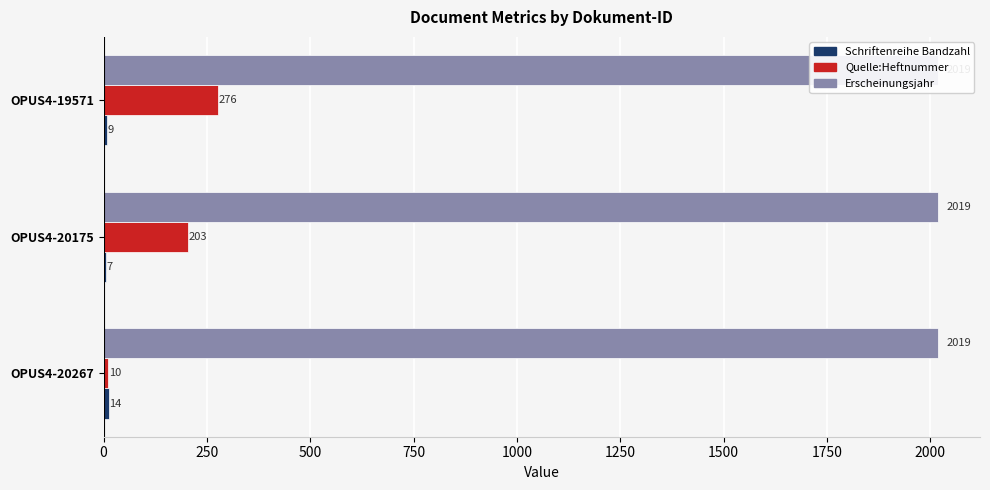

Which series has the largest range (max minus min)?

Quelle:Heftnummer